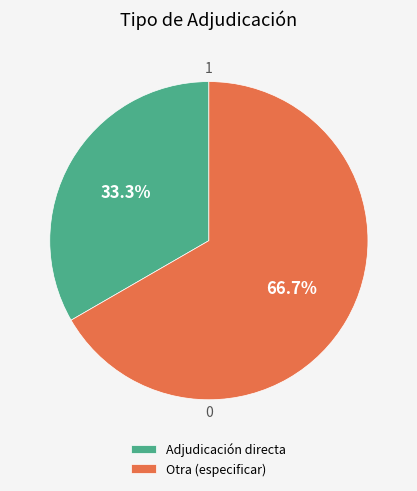

Approximately how many times larger is the value at Adjudicación directa compared to Otra (especificar)?

0.5